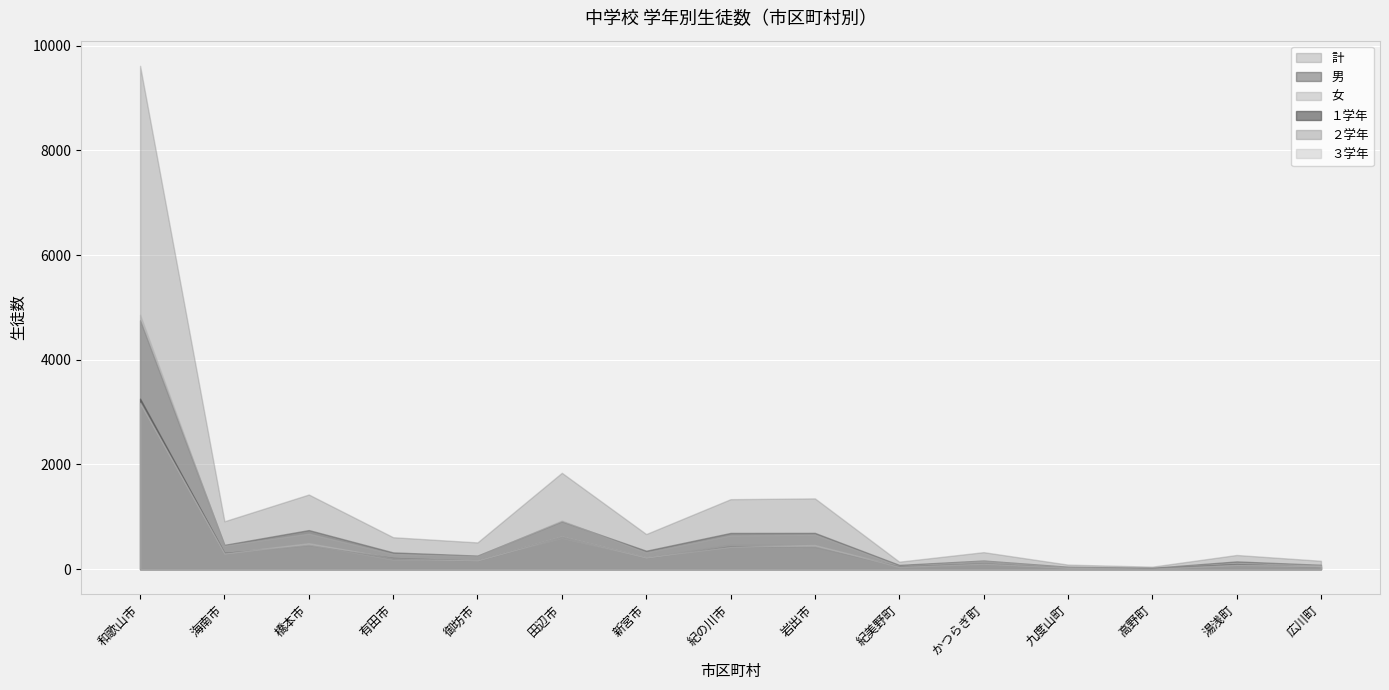

How many values in the 女 series exceed 290?

7